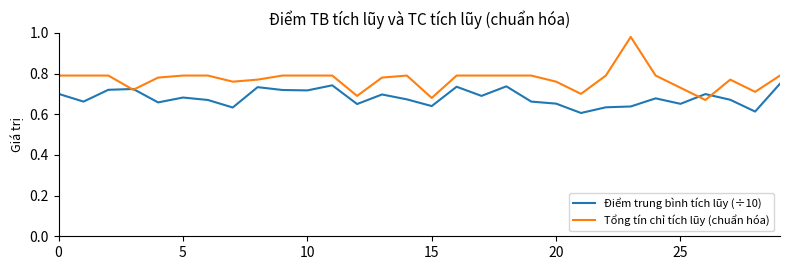

Which series has the widest spread of values?

Tổng tín chỉ tích lũy (chuẩn hóa)